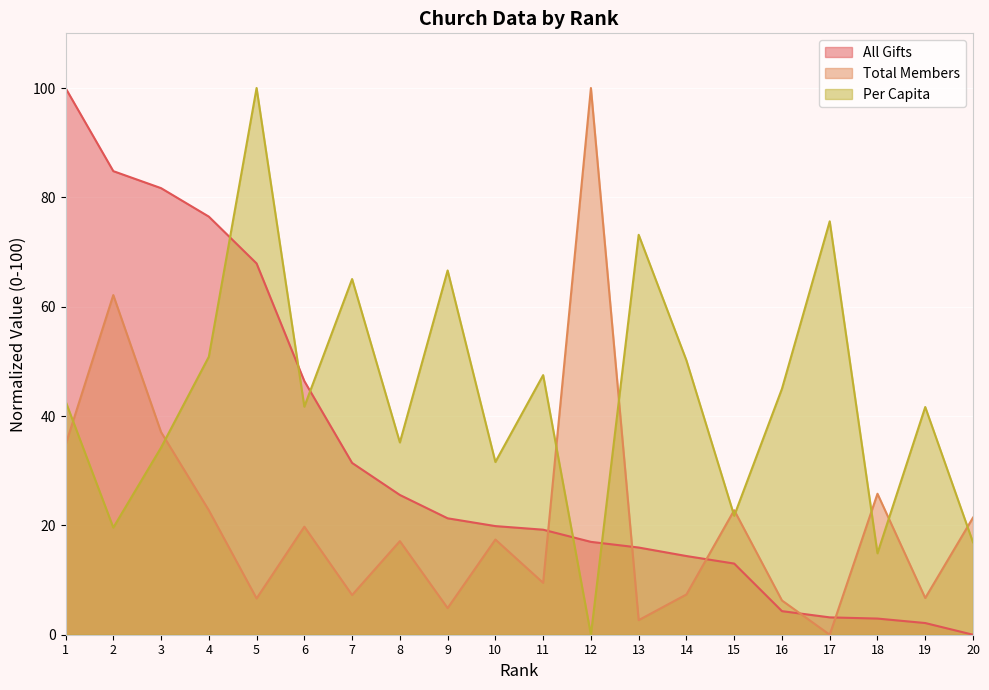

Does the chart display data point markers on the line(s)?

No